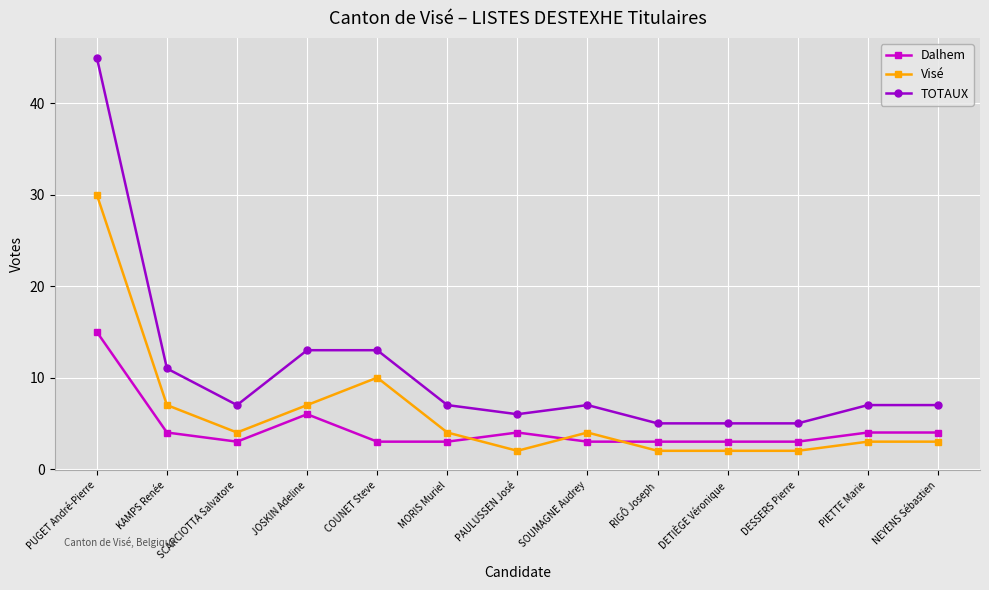

What is the lowest value of the TOTAUX series?

5